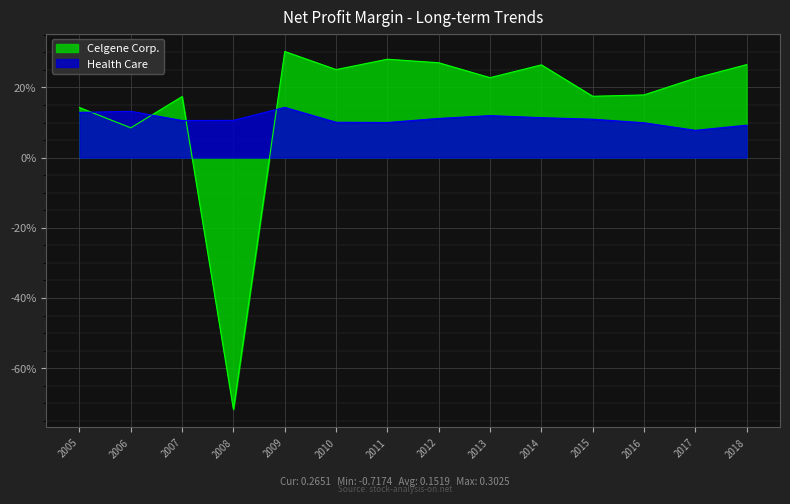

What are all the series names shown in the legend?

Celgene Corp., Health Care